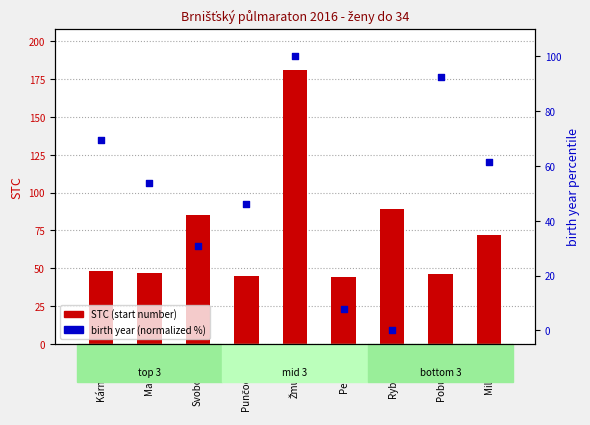

Which series has the largest total across all categories?

STC (start number)